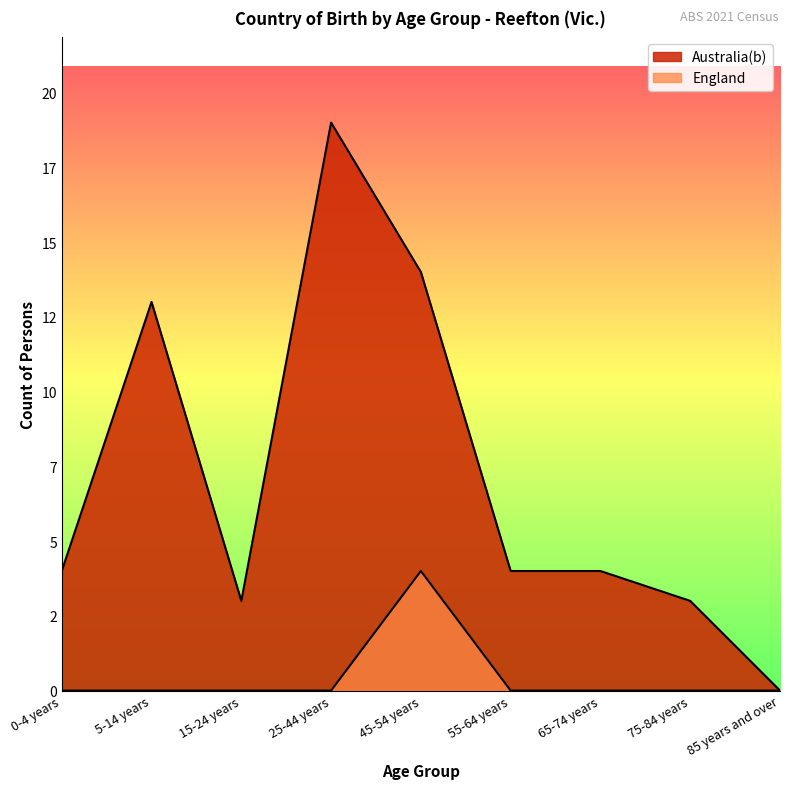

Between 25-44 years and 45-54 years, which series saw the biggest shift?

Australia(b)